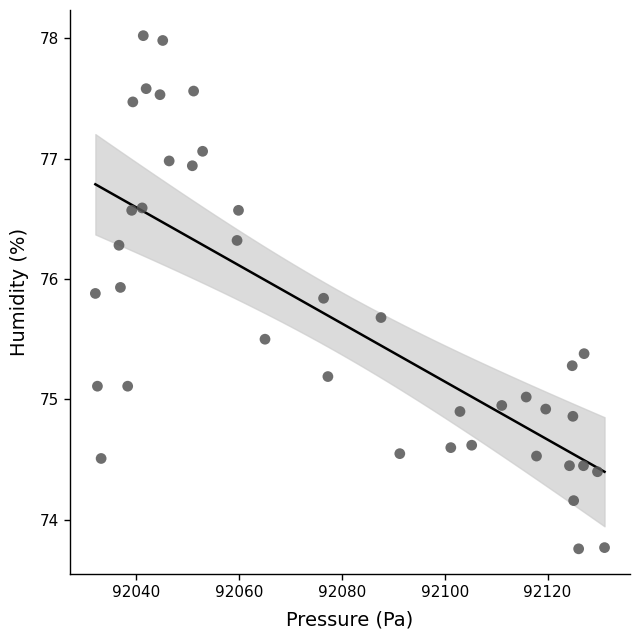

What is the range of Y values (max minus min)?

4.3